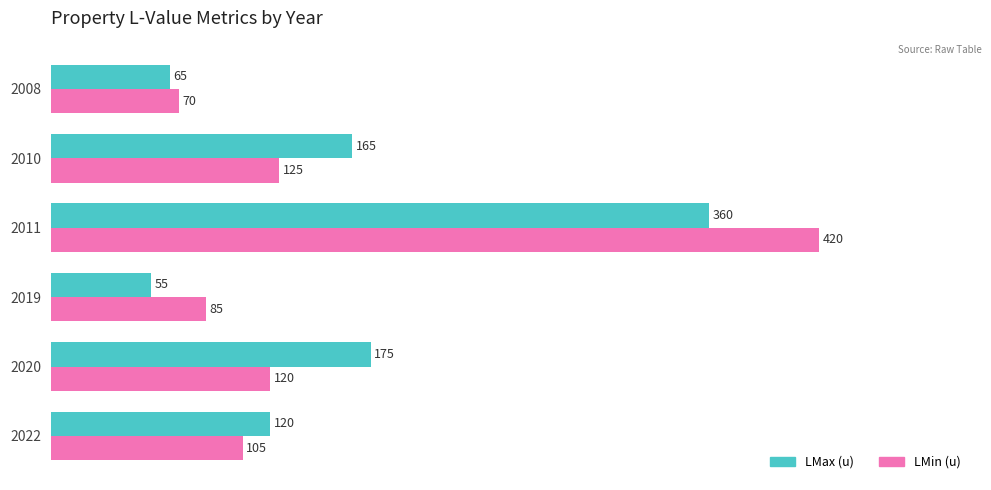

List the series in order of their peak value, lowest first.

LMax (u), LMin (u)